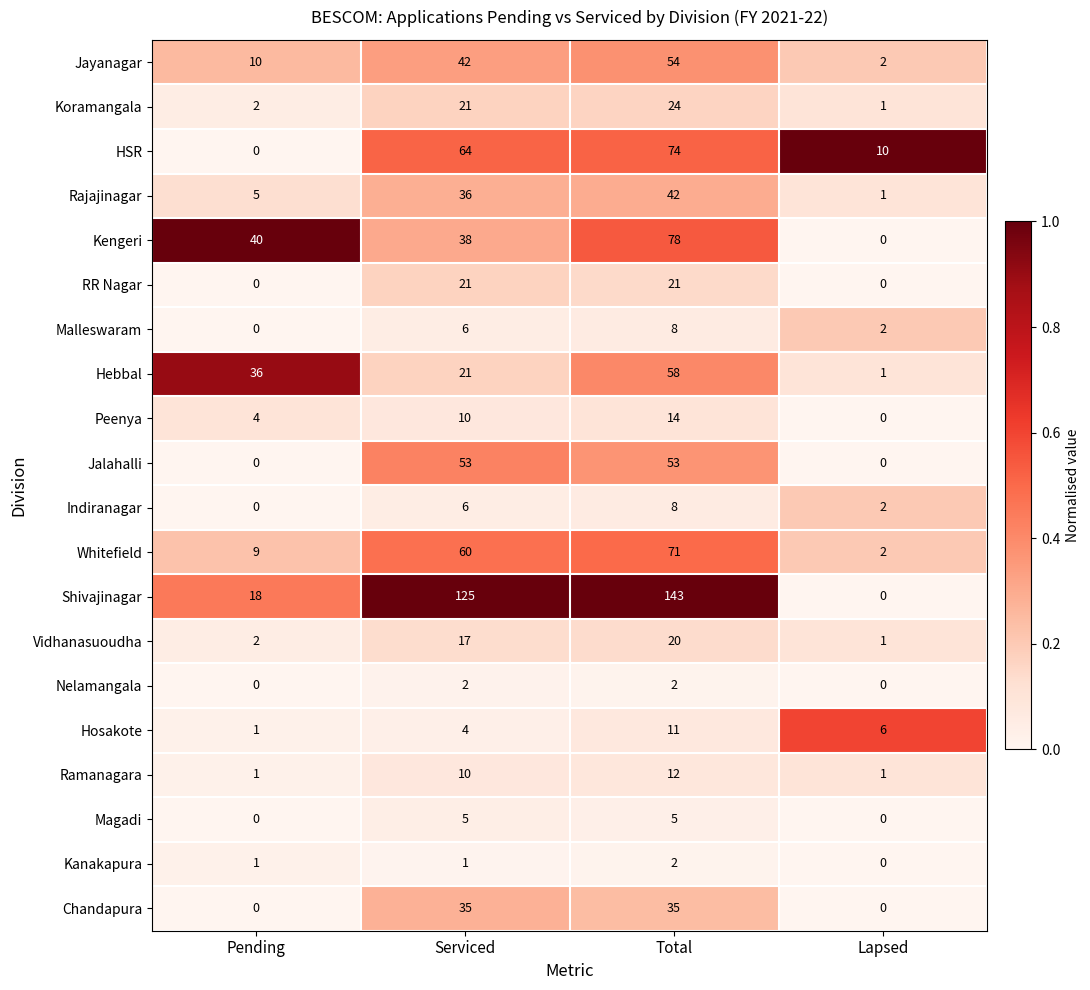

What is the sum of the Indiranagar values at Total and Lapsed?

10